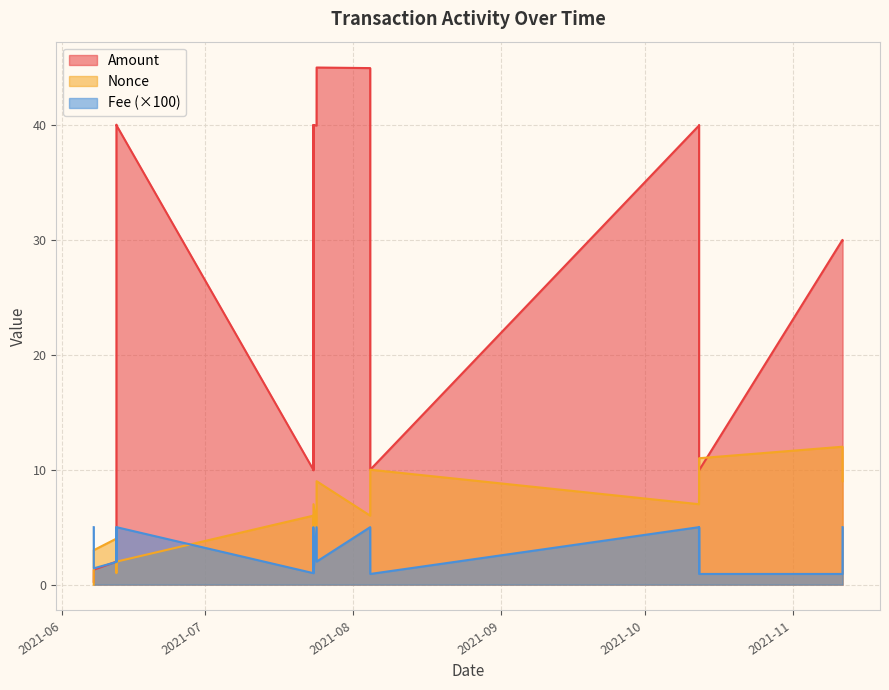

What is the sum of the Nonce values at 2021-06-12 09:03 and 2021-08-04 12:45?

10.0